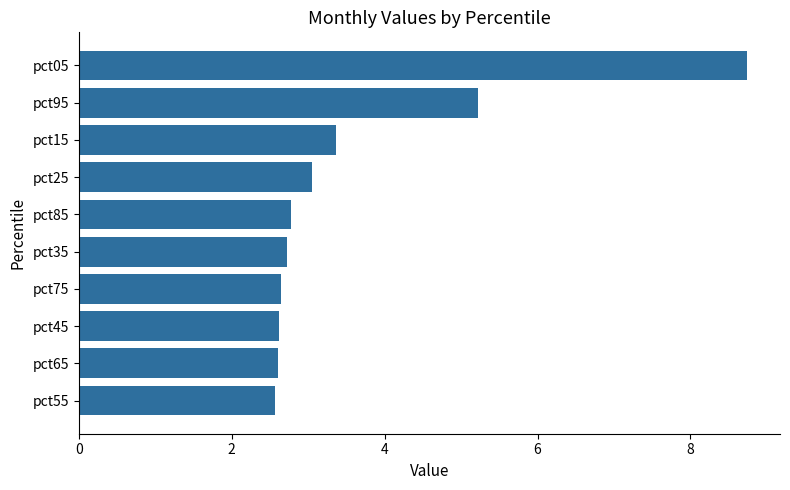

True or false: the data shows 2.6 at pct65.

True